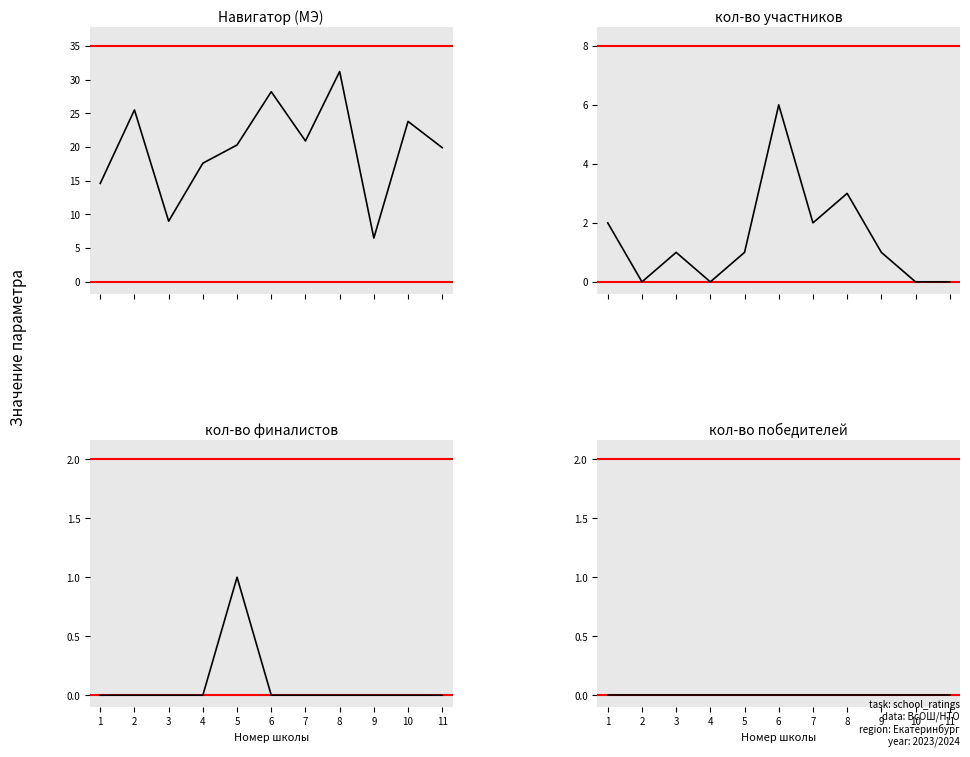

How many lines are shown in the chart?

4